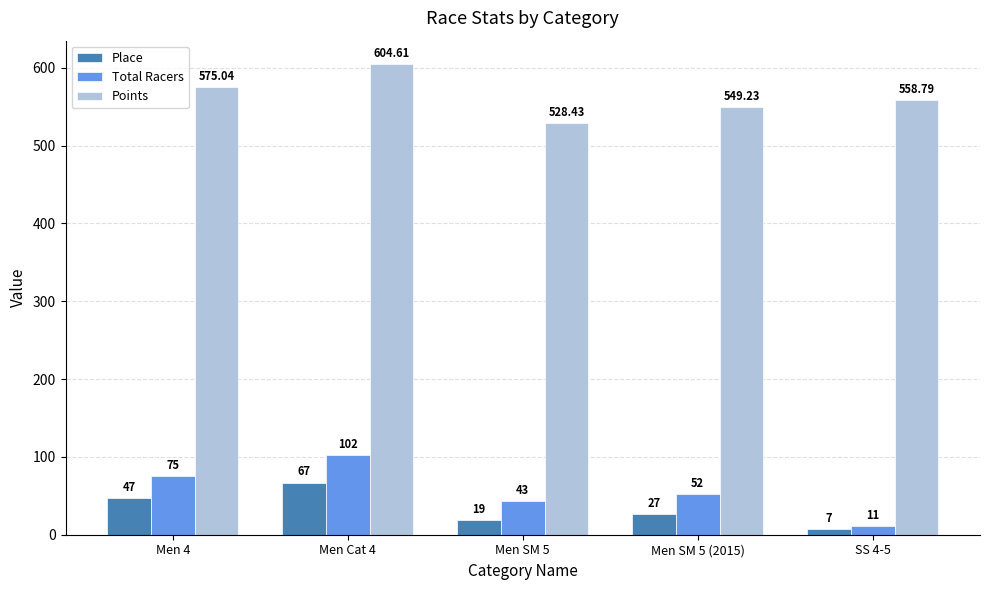

What is the maximum value for Total Racers?

102.0